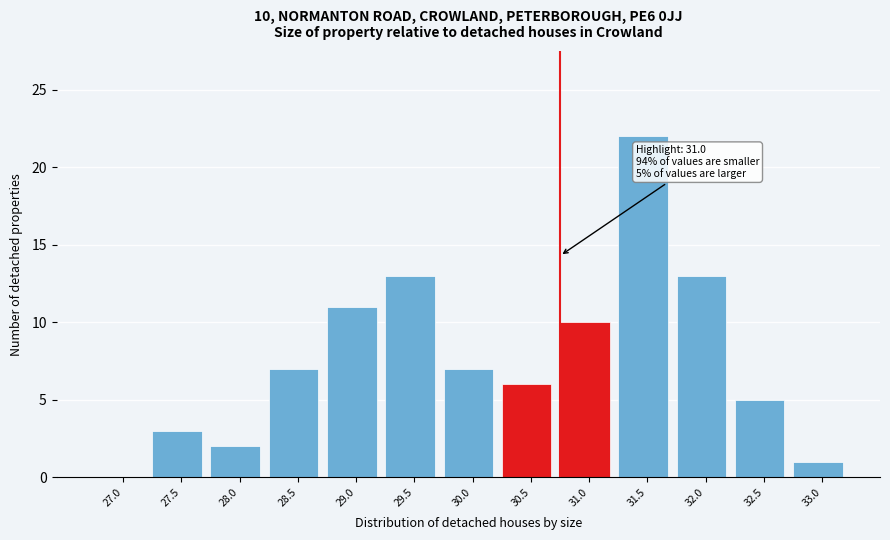

Reading right to left, extract all data points from this chart.

33.0=1	32.5=5	32.0=13	31.5=22	31.0=10	30.5=6	30.0=7	29.5=13	29.0=11	28.5=7	28.0=2	27.5=3	27.0=0